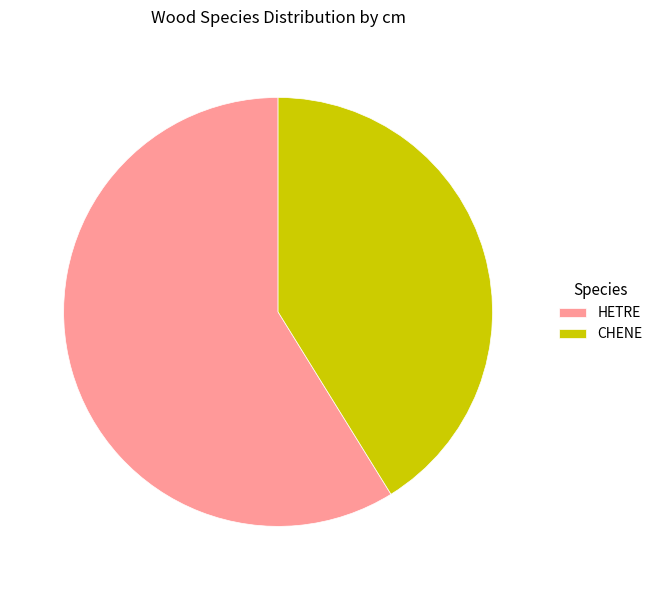

Between CHENE and HETRE, which is larger?

HETRE